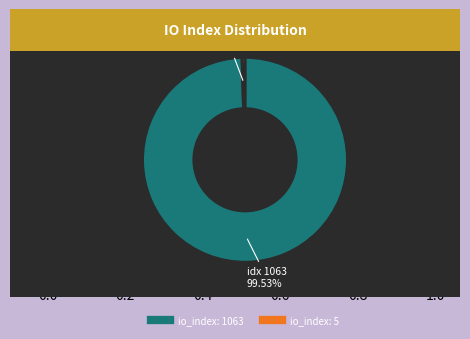

What is the ratio of the value at io_index: 1063 to the value at io_index: 5?

212.6